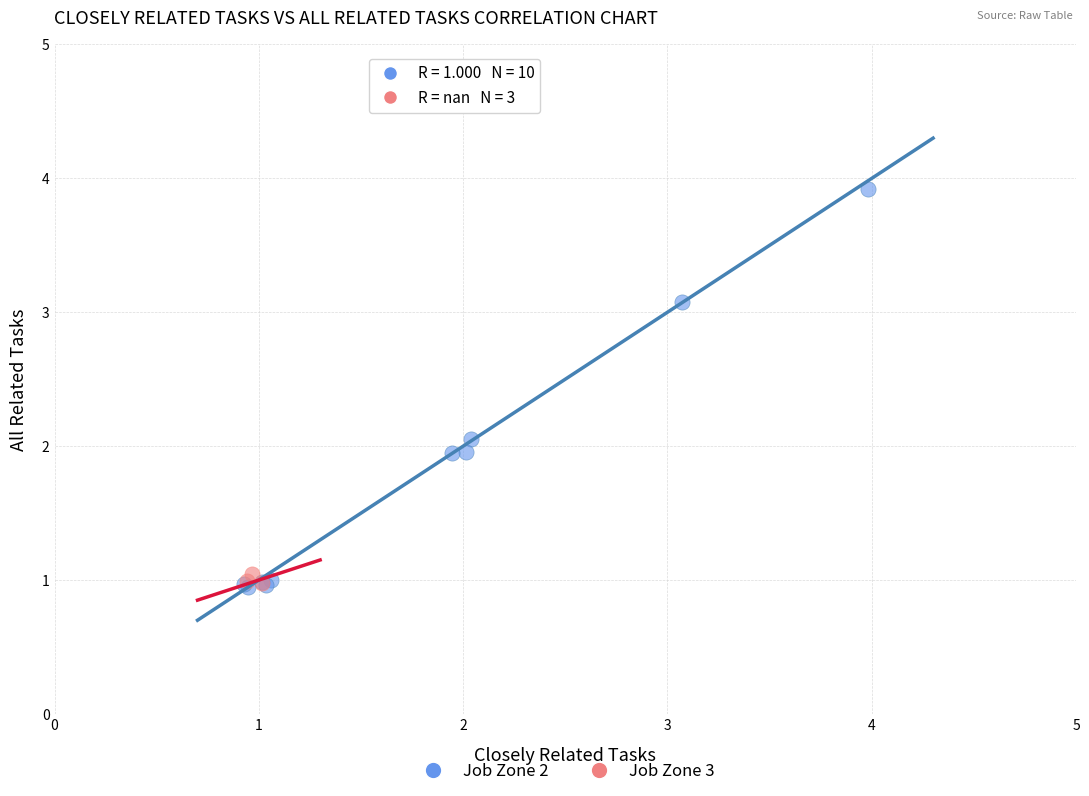

Which series contains the highest Y value?

Job Zone 2